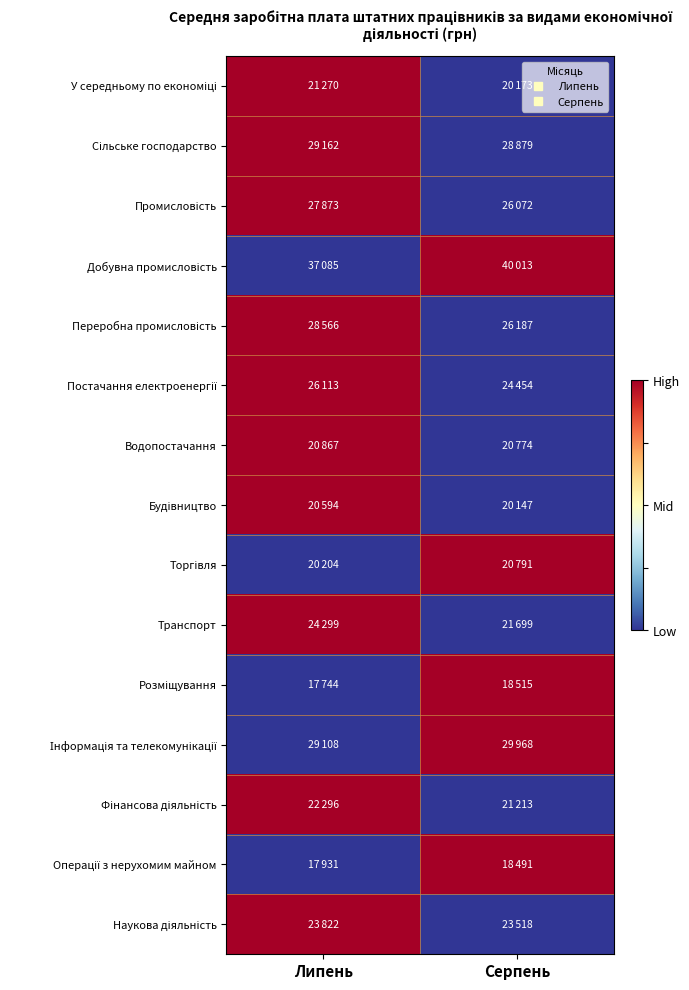

What is the difference between the highest and lowest values at Липень?

1.0